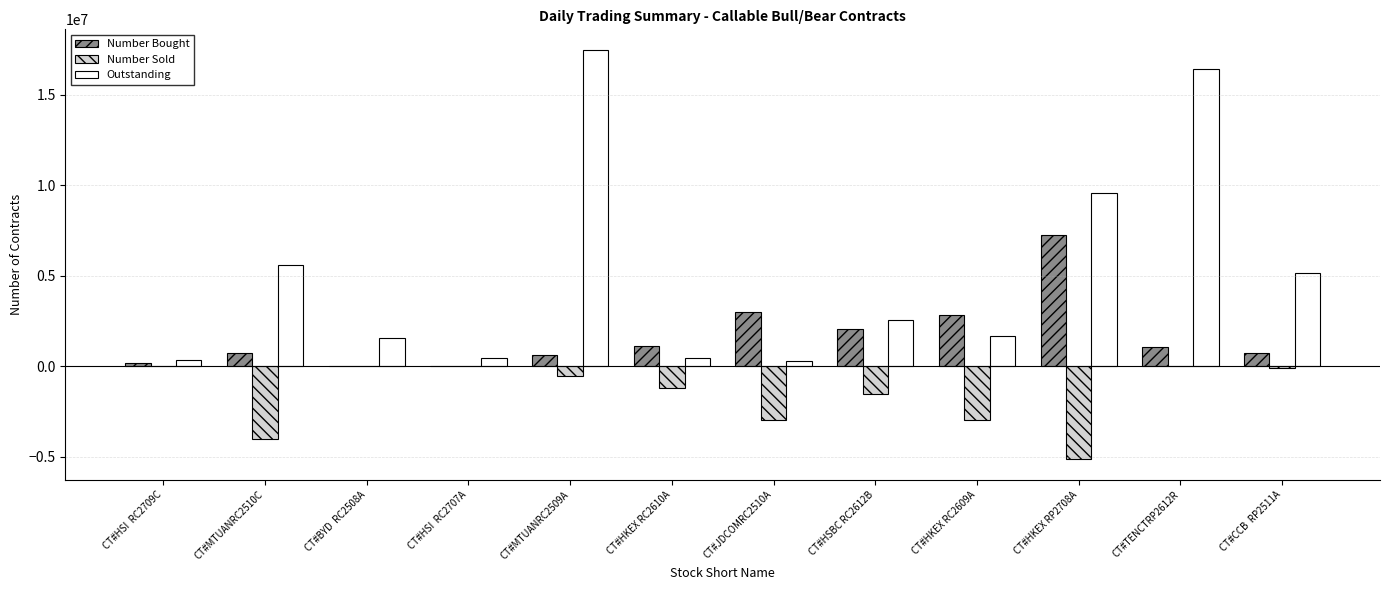

The value of Number Sold at CT#MTUANRC2510C is -3990000. True or false?

True